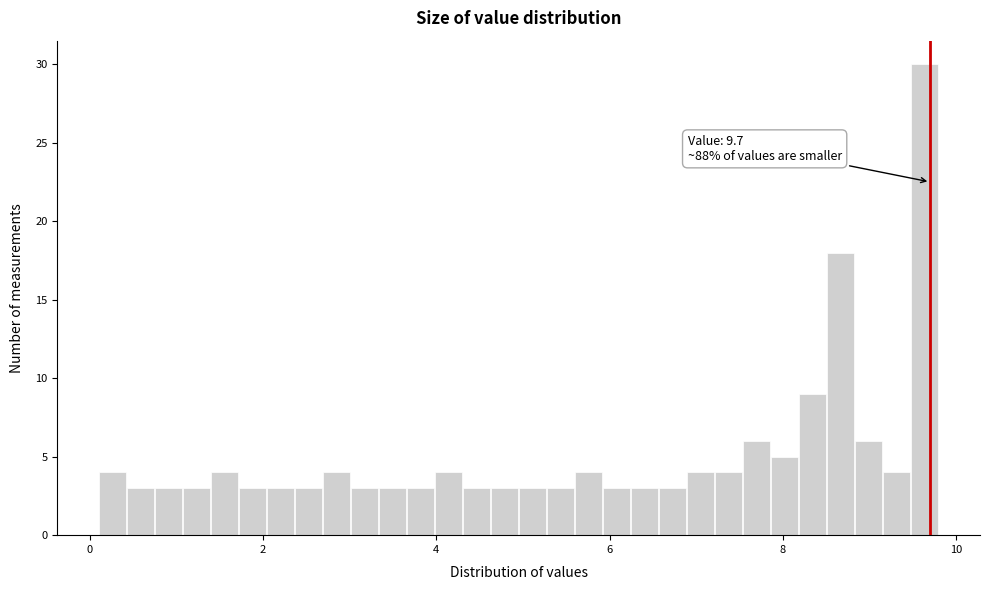

Around what value on the x-axis is the tallest bar? Give the approximate position of its centre, as read against the axis.

9.6